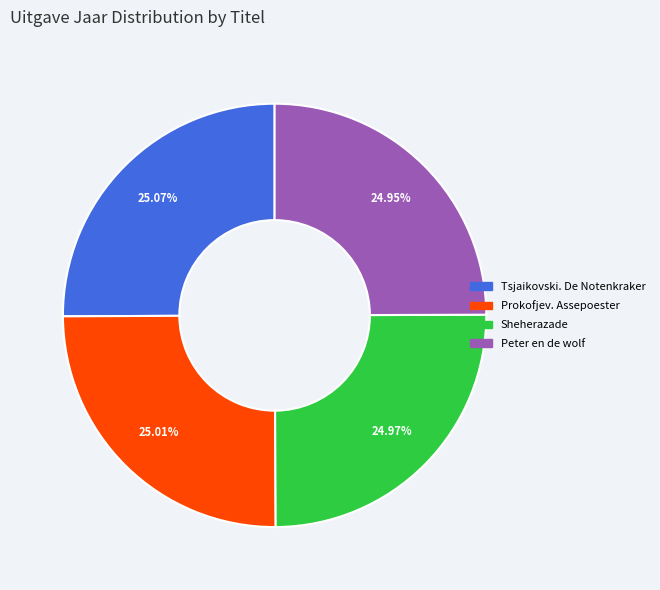

To the nearest percent, what is the average slice percentage?

25%